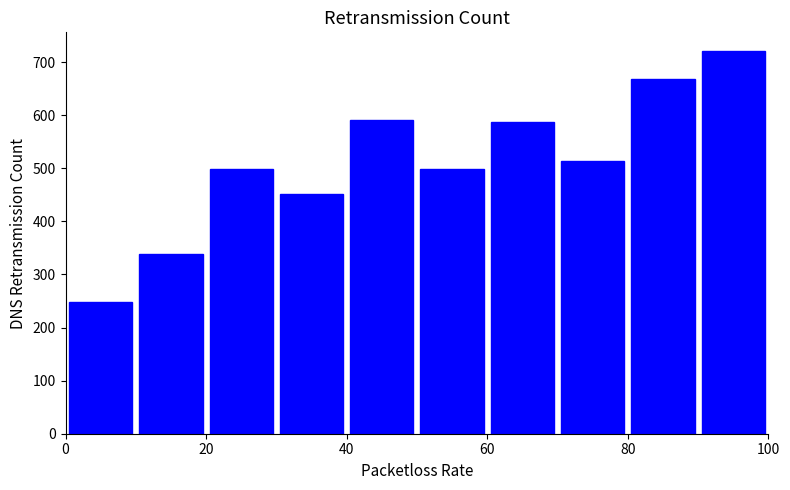

What is the height of the bar covering 70 to 80 on the x-axis? The values are not printed on the chart, so give them approximately, as read against the axis.

510